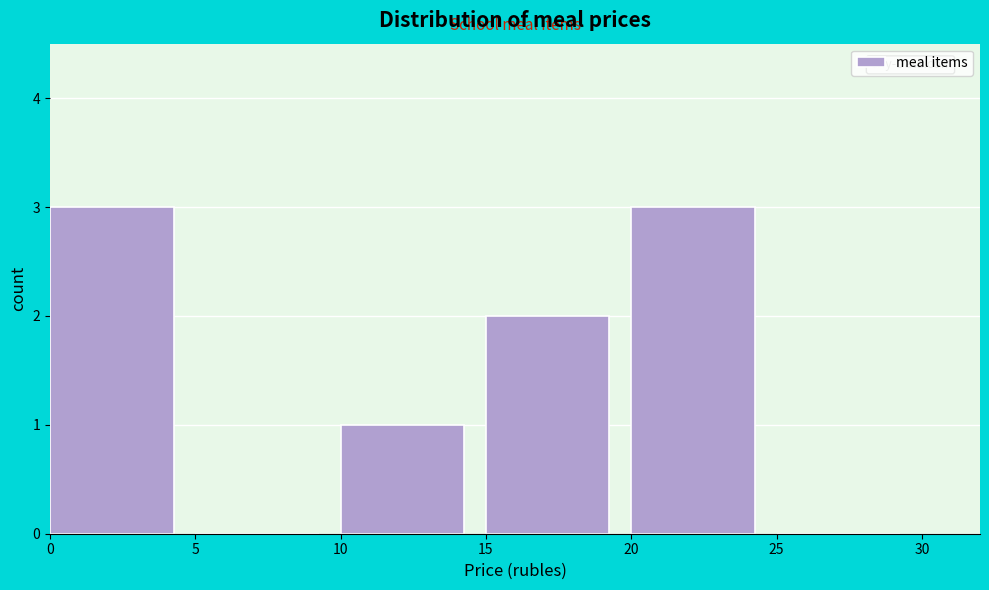

Reading left to right, list every bar in this chart as the range it spans on the x-axis followed by its height. The values are not printed on the chart, so give them approximately, as read against the axis.

0 to 5: 3
5 to 10: 0
10 to 15: 1
15 to 20: 2
20 to 25: 3
25 to 30: 0